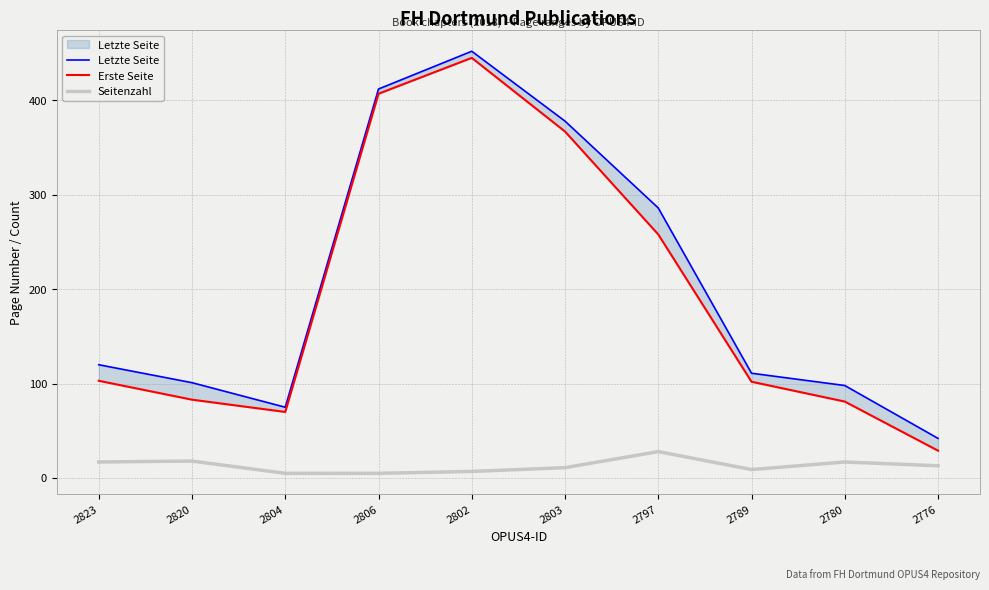

True or false: Seitenzahl and Erste Seite cross at least once.

False